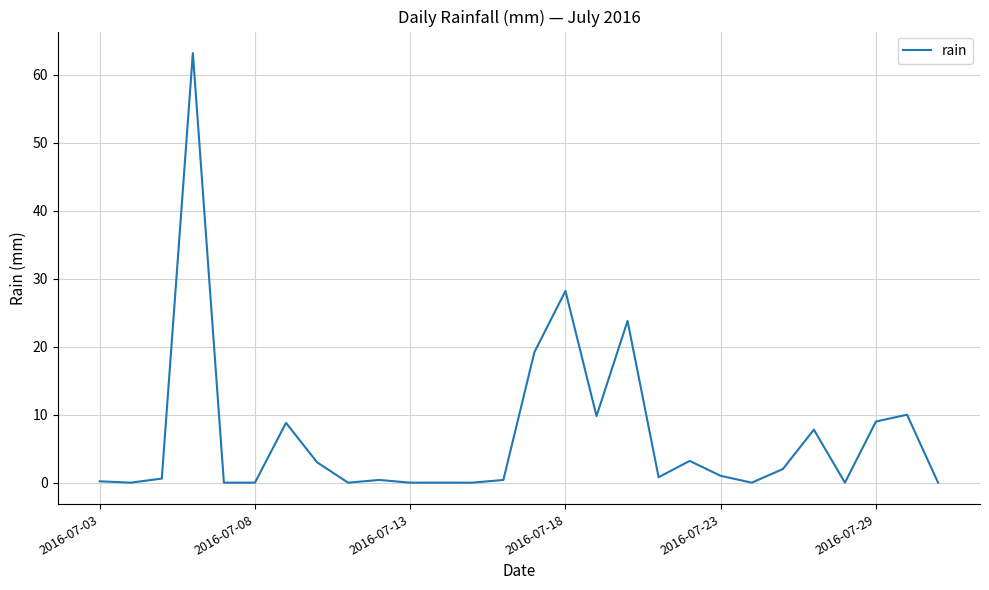

What is the difference between the maximum and minimum values?

63.2